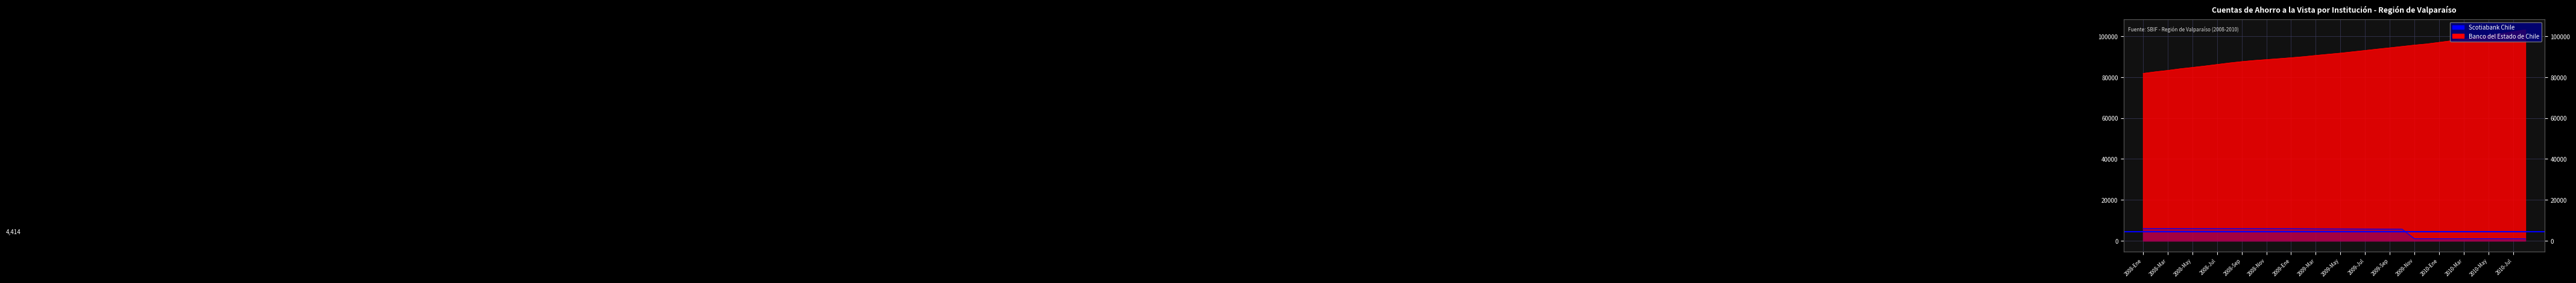

True or false: Banco del Estado de Chile and Scotiabank Chile cross at least once.

False